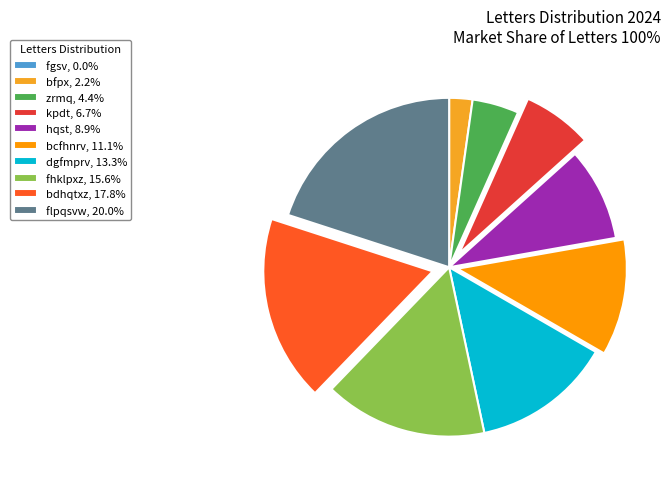

How many segments does this pie chart have?

10